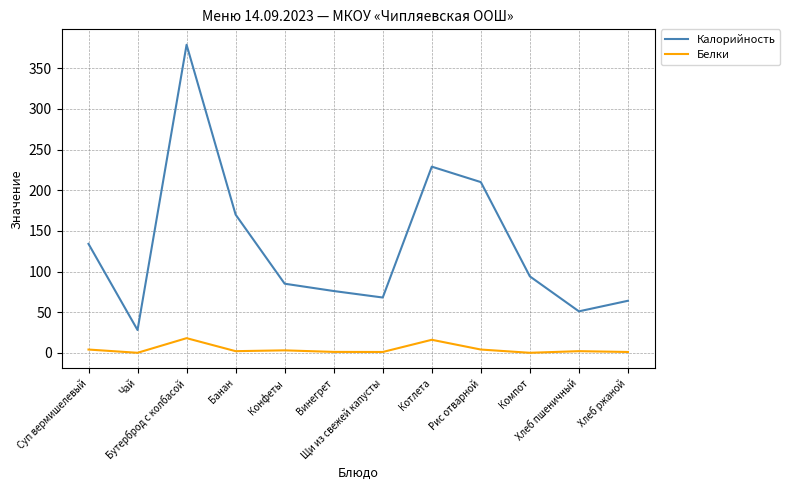

Rank the series by their maximum value, from lowest to highest.

Белки, Калорийность